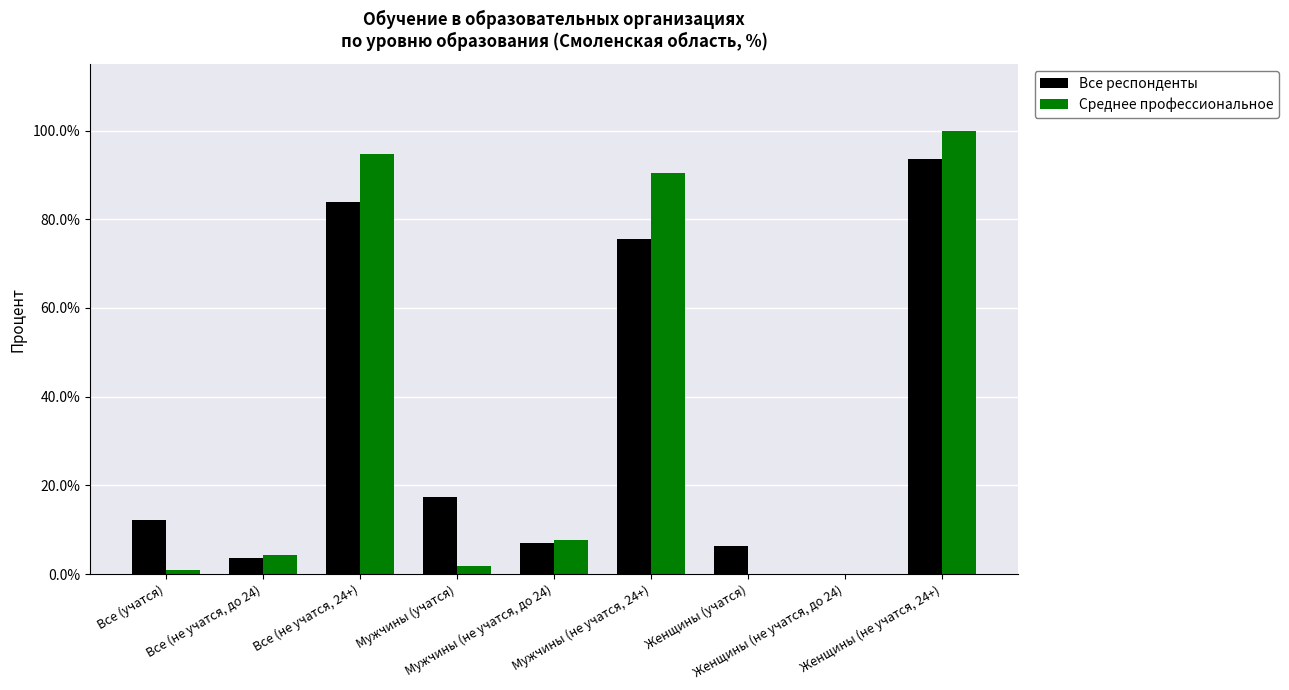

Which series has the widest spread of values?

Среднее профессиональное